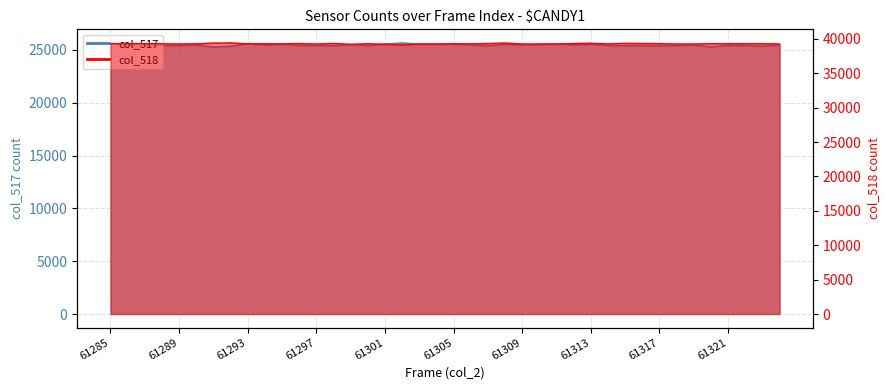

The value of col_517 at 61292 is 12036. True or false?

False